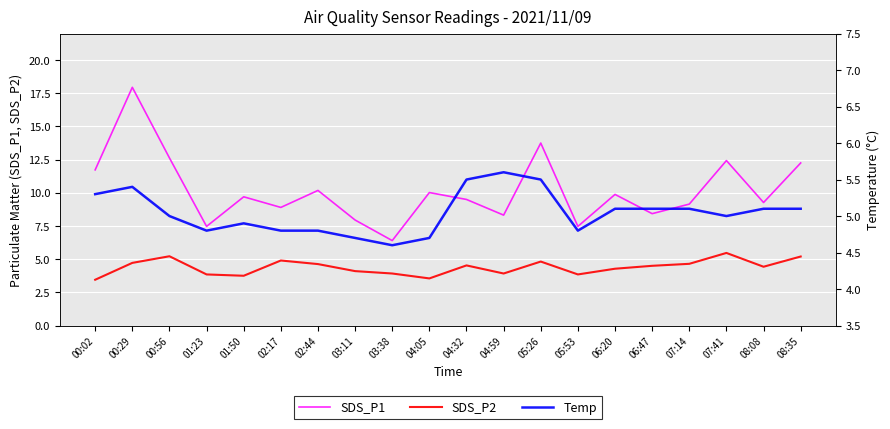

At which label is SDS_P2 closest to 4?

03:38